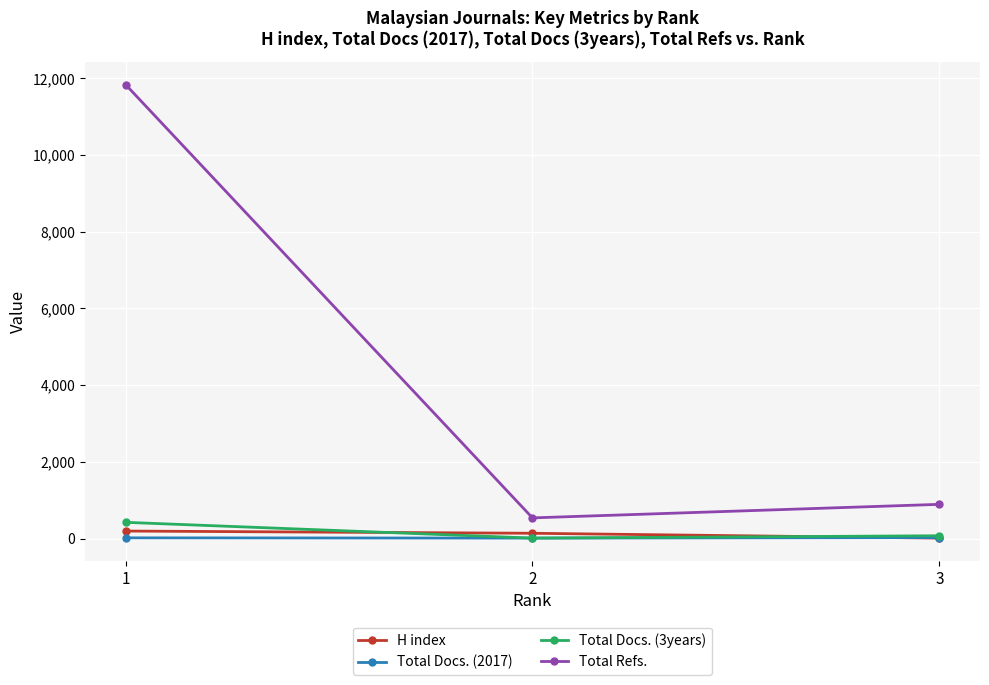

What is the spread (max minus min) of values at 3?

881